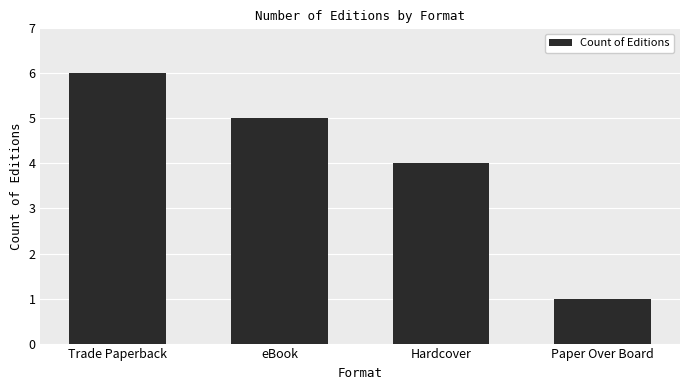

What is the difference between the maximum and second lowest values?

2